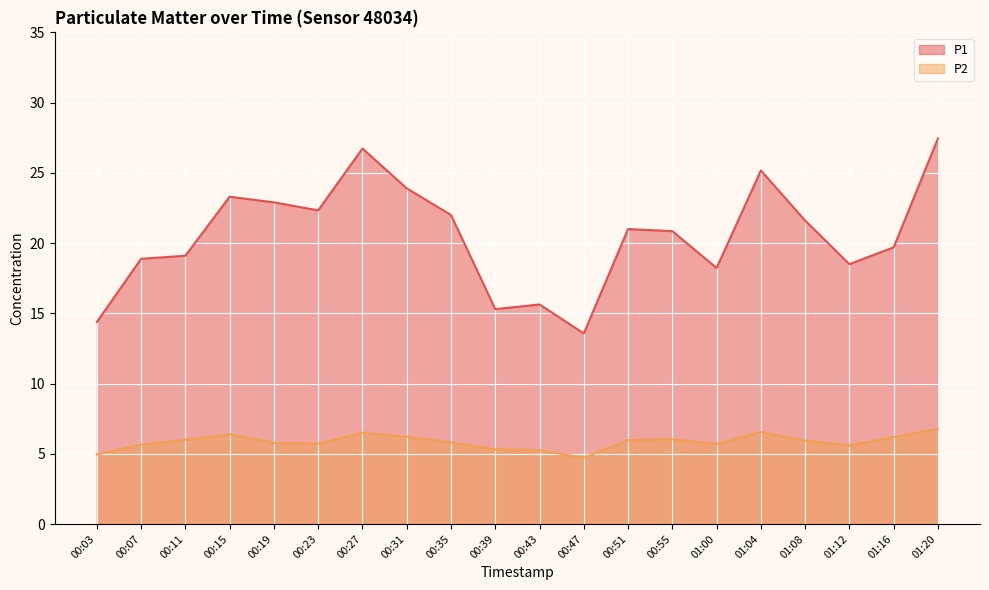

What is the approximate value of P2 at 00:11?

6.0